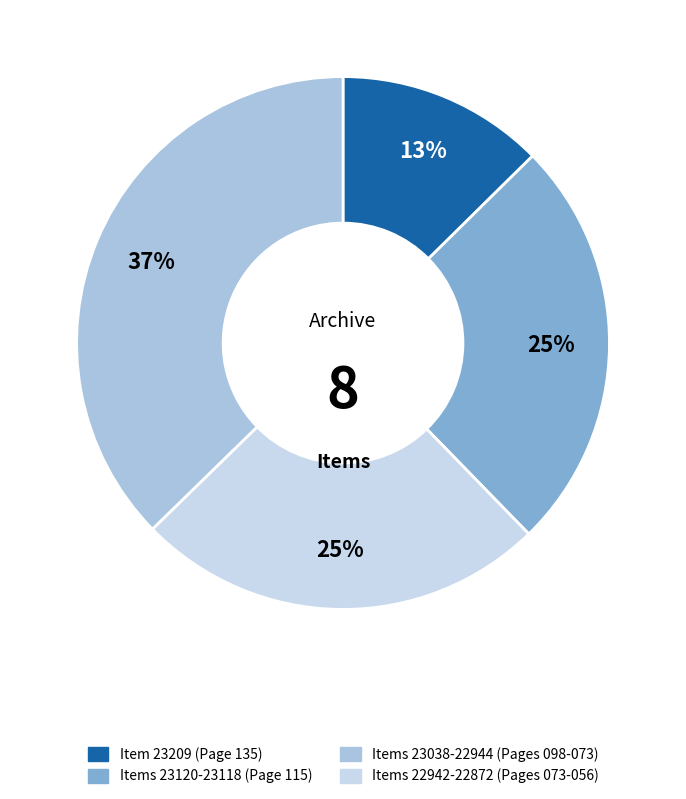

Is there any slice that represents more than half of the pie?

No